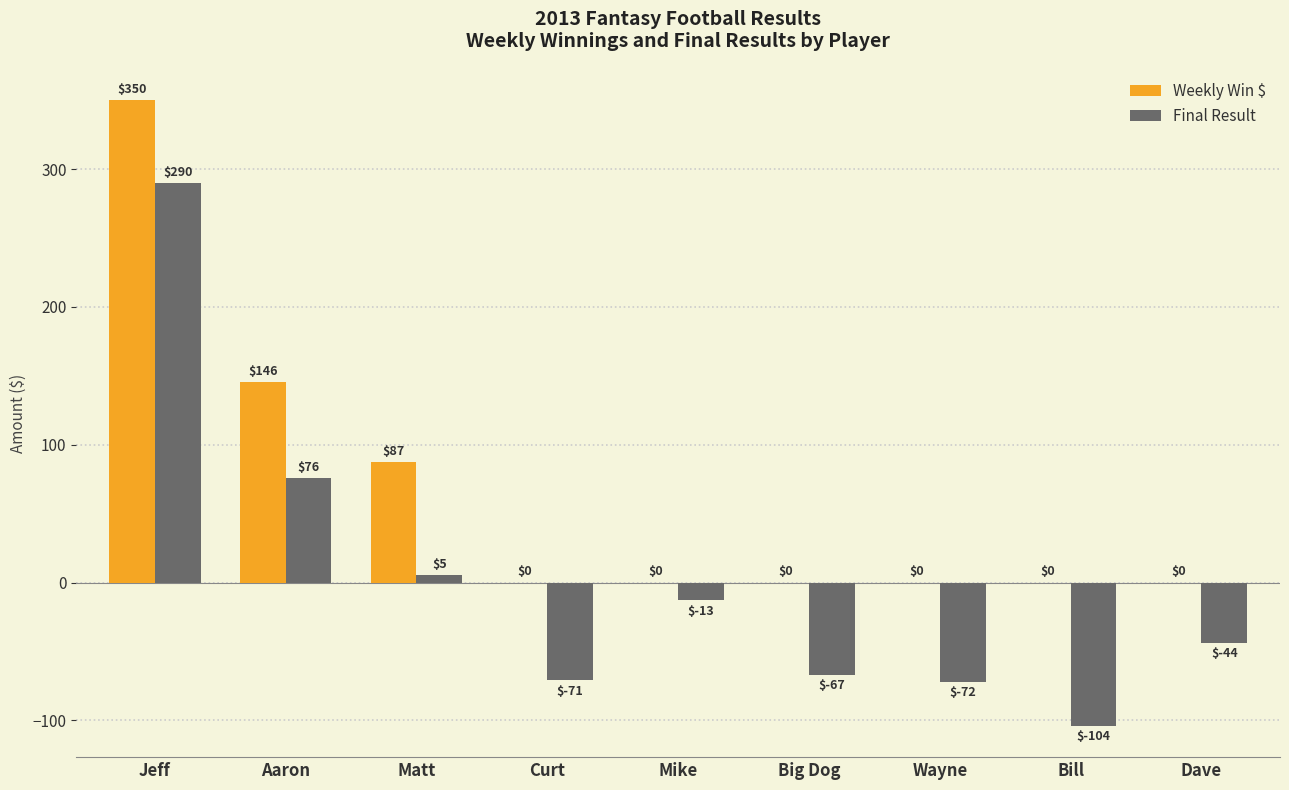

At which label does Weekly Win $ reach its peak?

Jeff